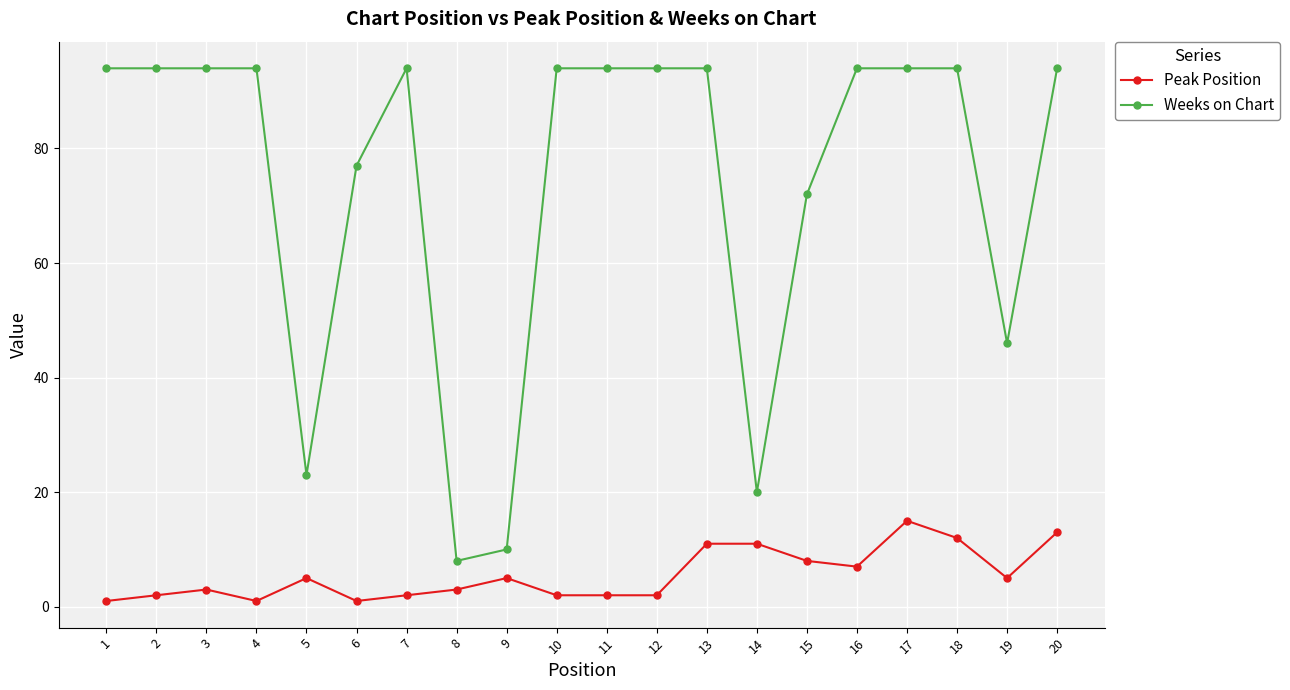

True or false: Weeks on Chart has a value of 44 at 1.

False